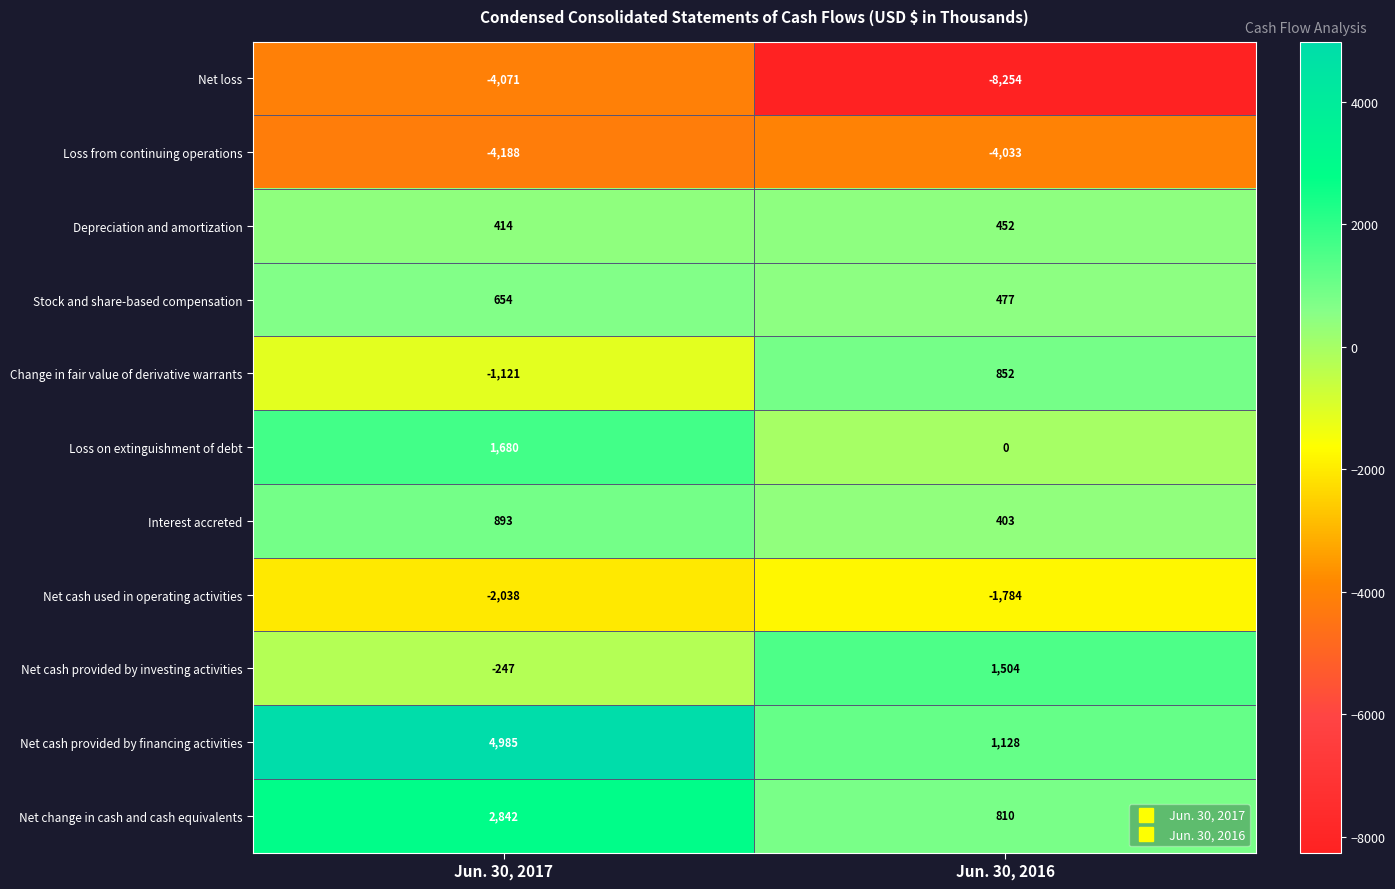

Reading left to right, list all the values displayed in this chart.

Net loss: -4071	-8254
Loss from continuing operations: -4188	-4033
Depreciation and amortization: 414	452
Stock and share-based compensation: 654	477
Change in fair value of derivative warrants: -1121	852
Loss on extinguishment of debt: 1680	0
Interest accreted: 893	403
Net cash used in operating activities: -2038	-1784
Net cash provided by investing activities: -247	1504
Net cash provided by financing activities: 4985	1128
Net change in cash and cash equivalents: 2842	810